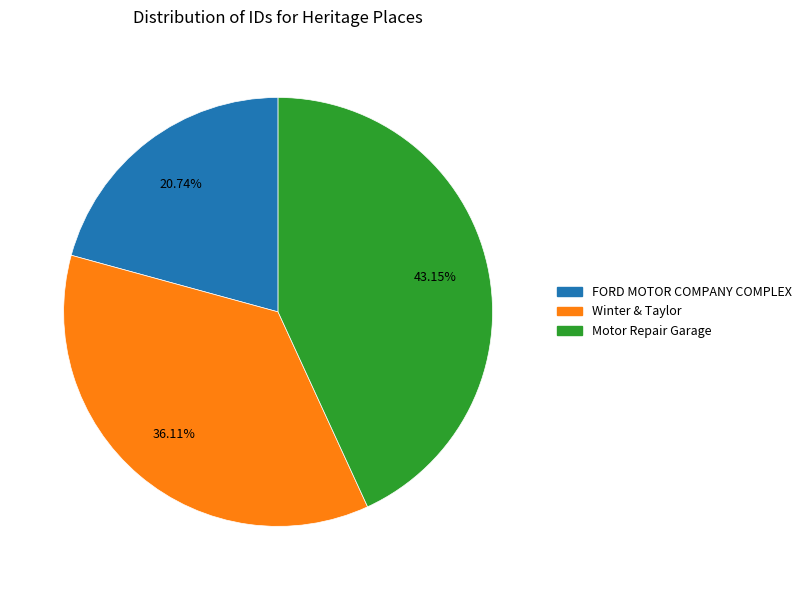

How many slices are in this pie chart?

3